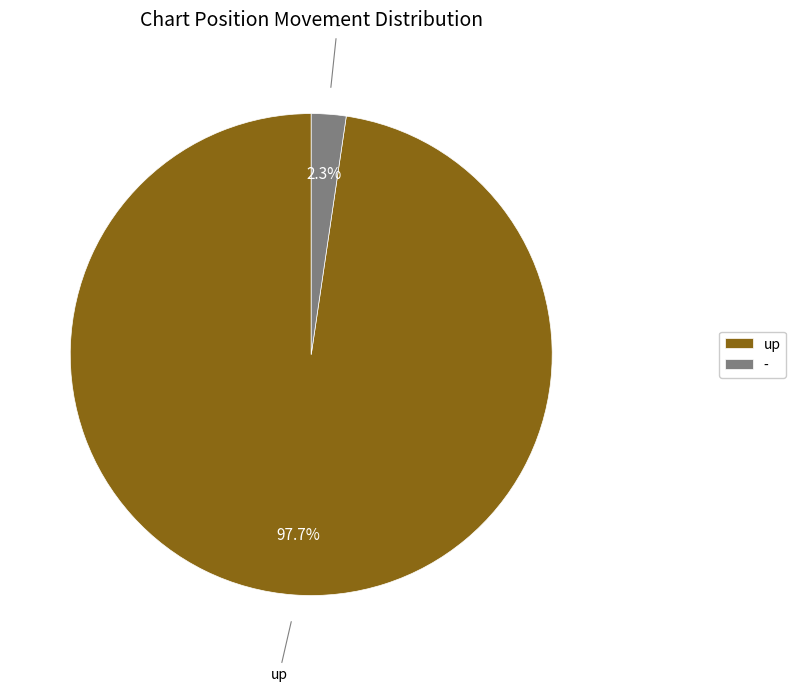

Between up and -, which is larger?

up